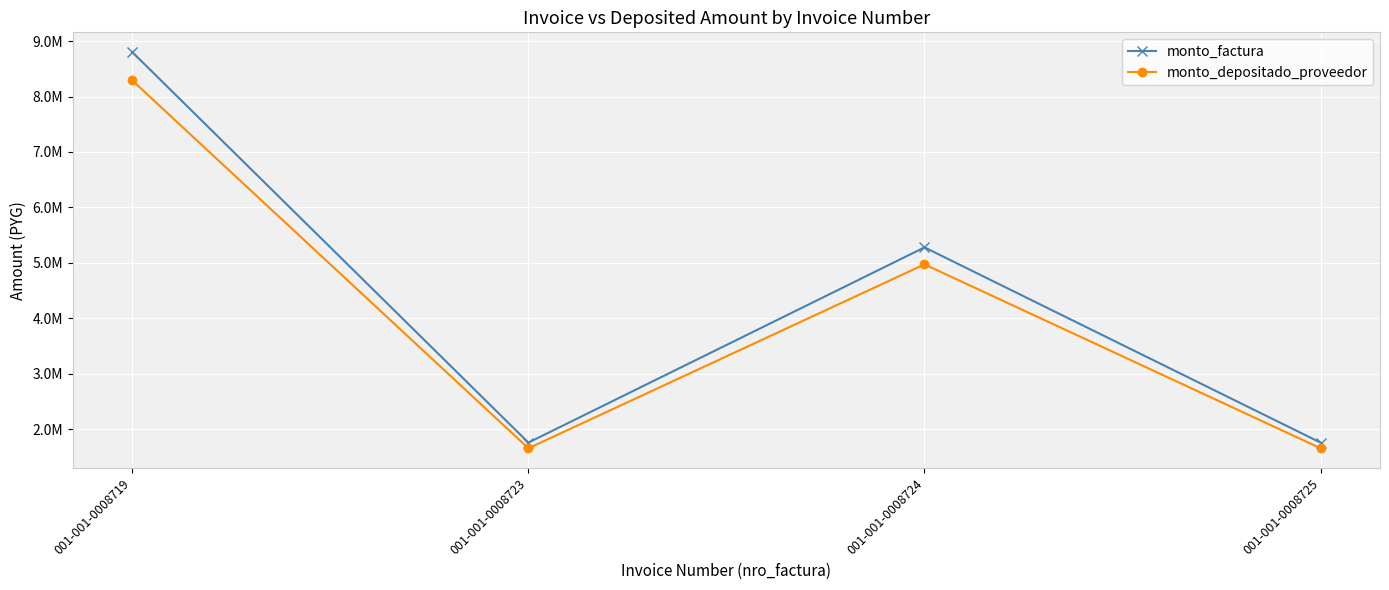

What are all the series names shown in the legend?

monto_factura, monto_depositado_proveedor